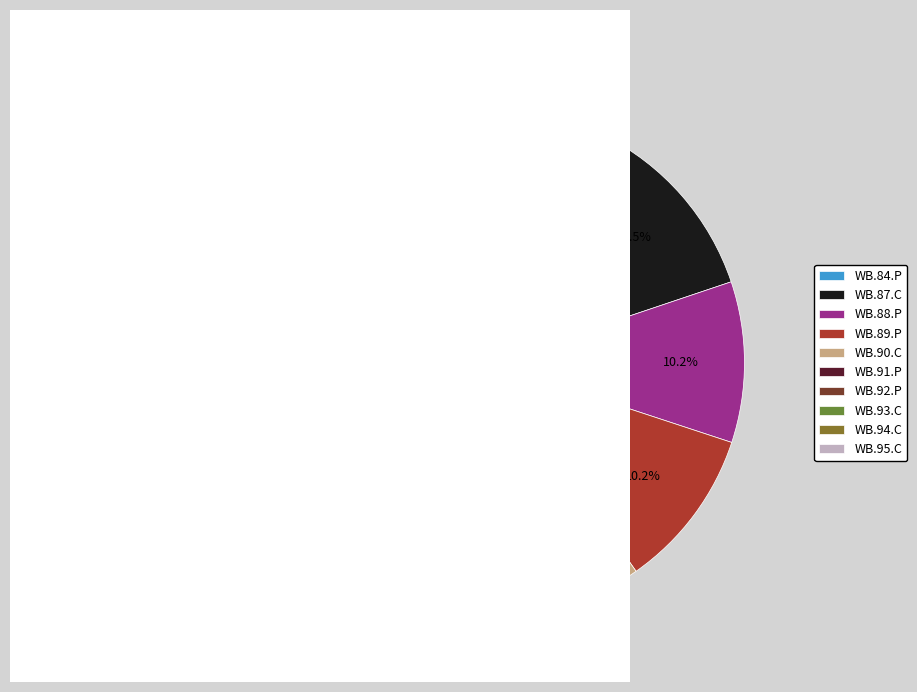

To the nearest percent, what is the difference between the largest and smallest slice percentages?

9%